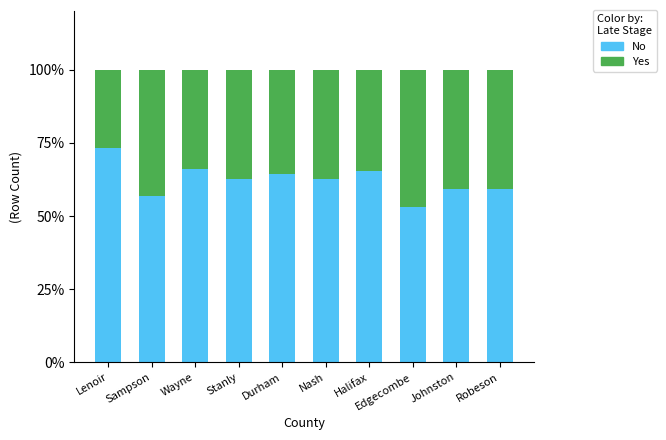

What is the total value across all series at Durham?

100.0